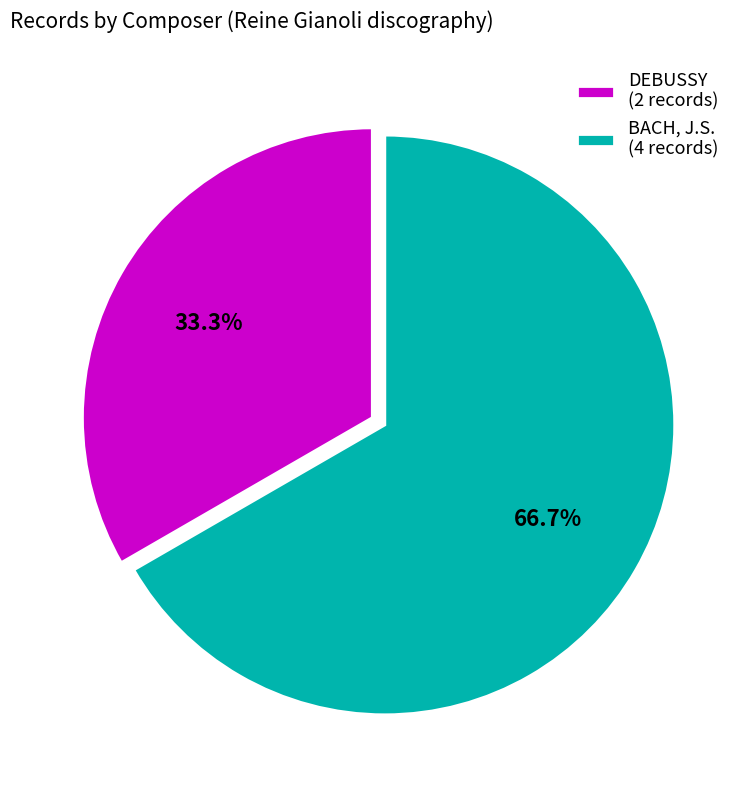

To the nearest percent, what portion does BACH, J.S. represent?

67%